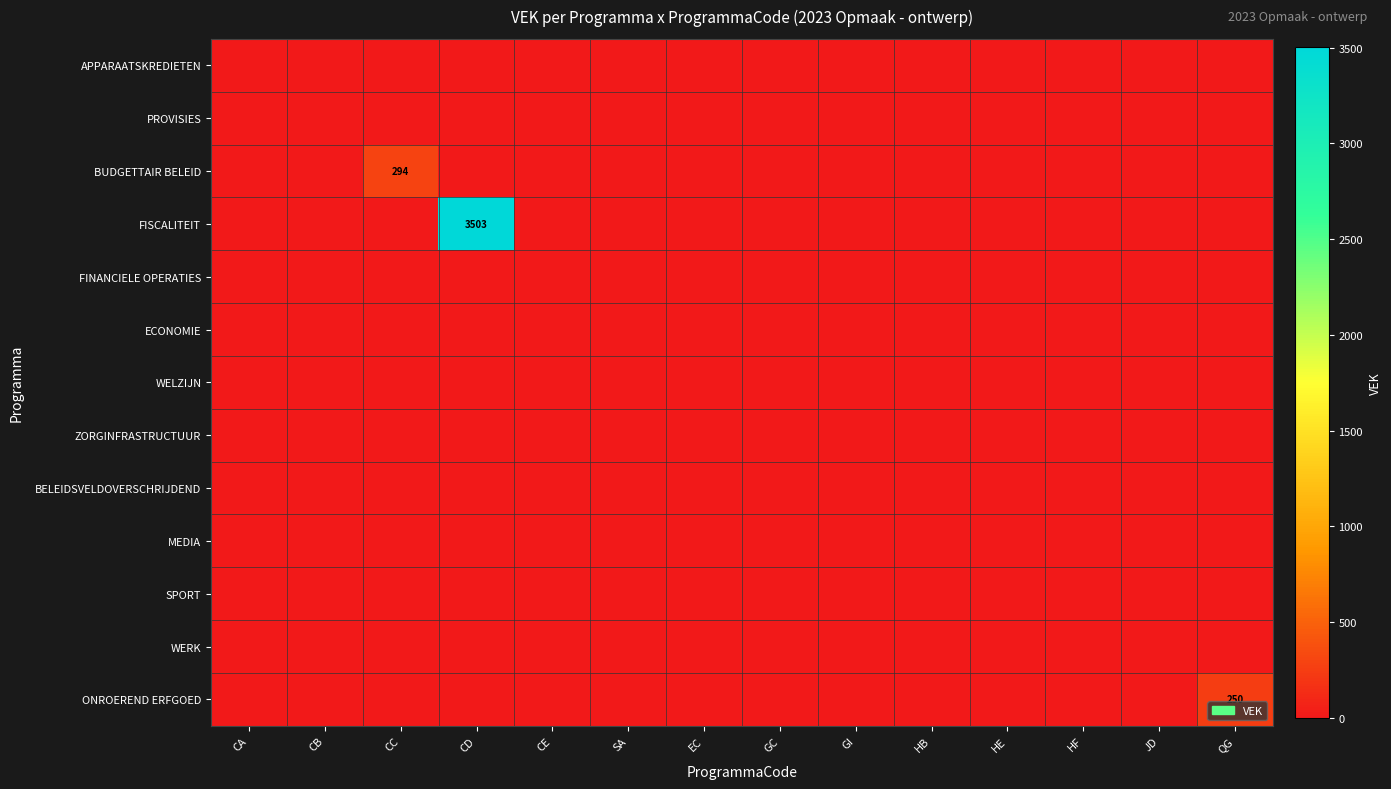

Rank the categories by ONROEREND ERFGOED value from highest to lowest.

QG, CA, CB, CC, CD, CE, SA, EC, GC, GI, HB, HE, HF, JD